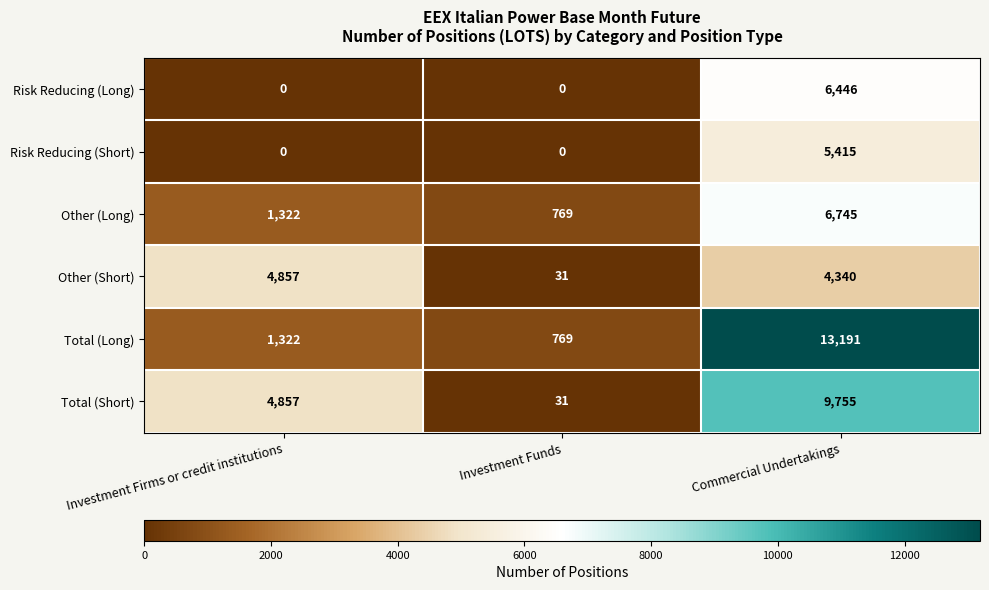

The value of Risk Reducing (Long) at Commercial Undertakings is 6446. True or false?

True